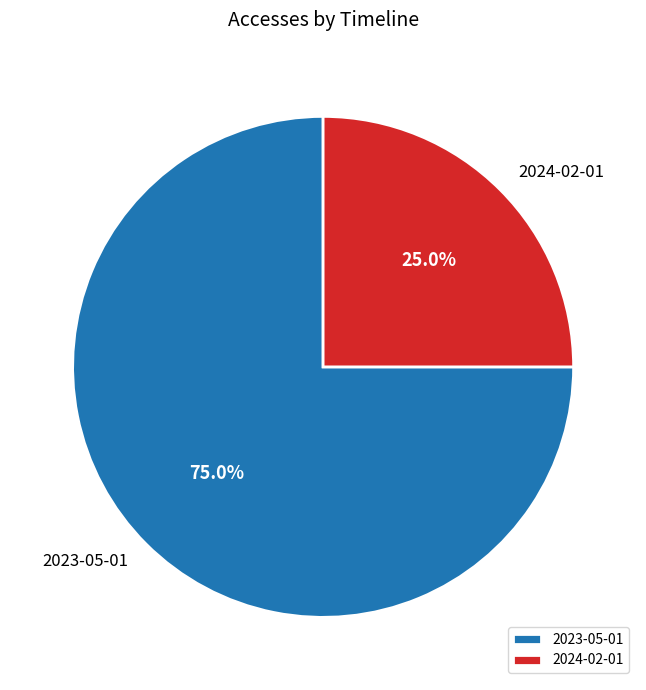

Combined, do 2024-02-01 and 2023-05-01 account for over 50%?

Yes